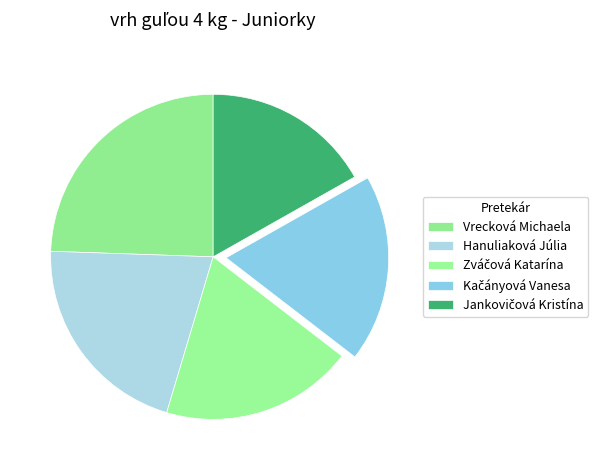

How many slices are in this pie chart?

5